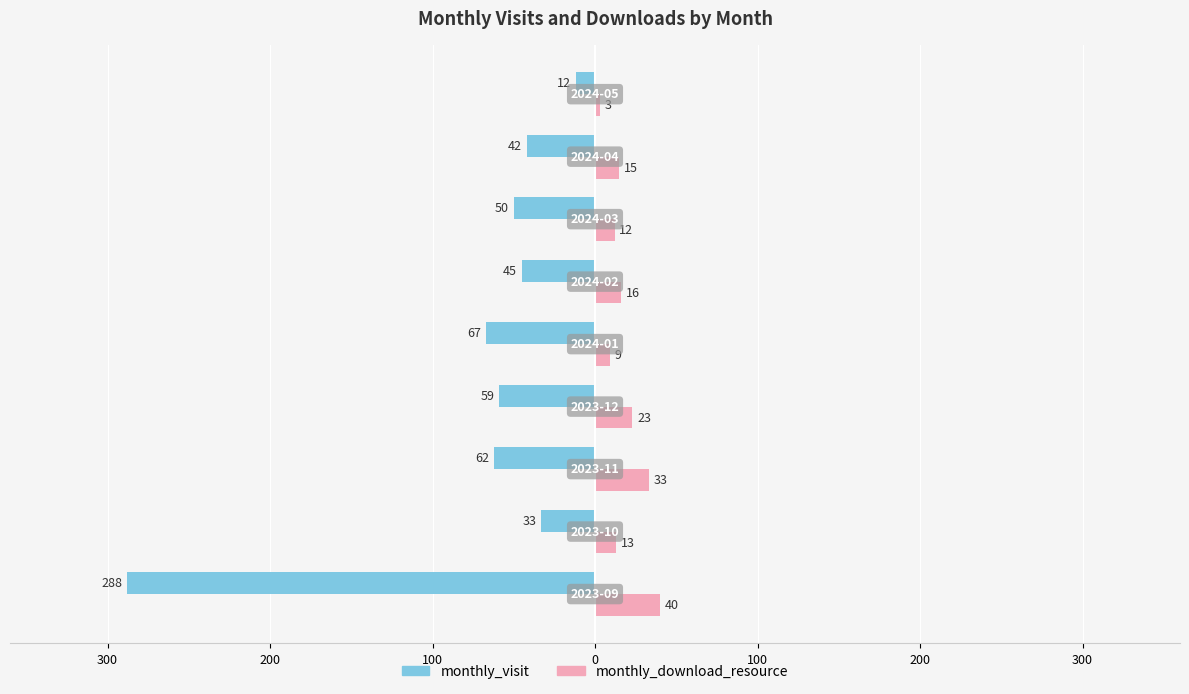

What is the sum of all monthly_visit values?

-658